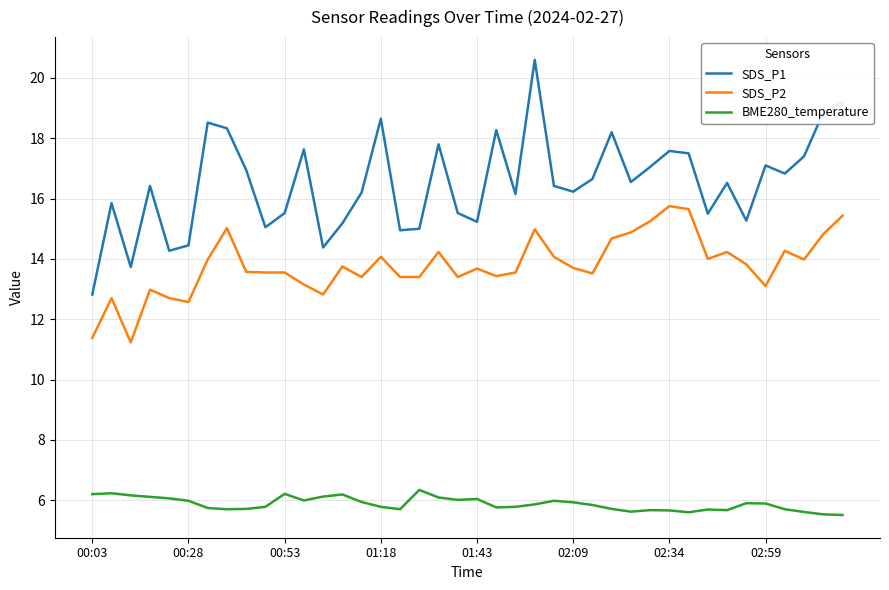

What are all the series names shown in the legend?

SDS_P1, SDS_P2, BME280_temperature